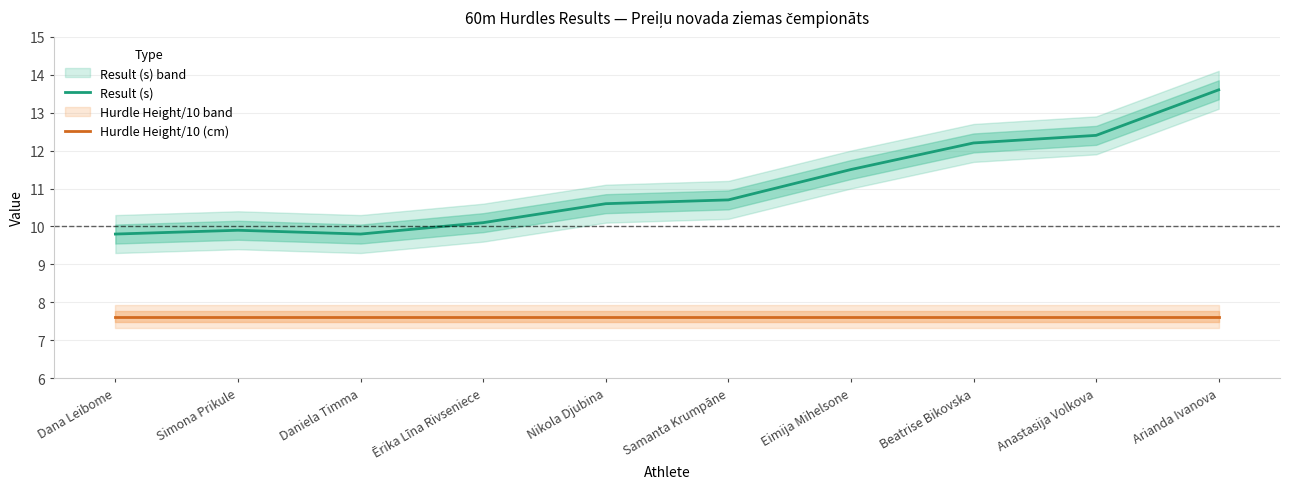

Where is Hurdle Height/10 (cm) nearest to the value 7?

Dana Leibome